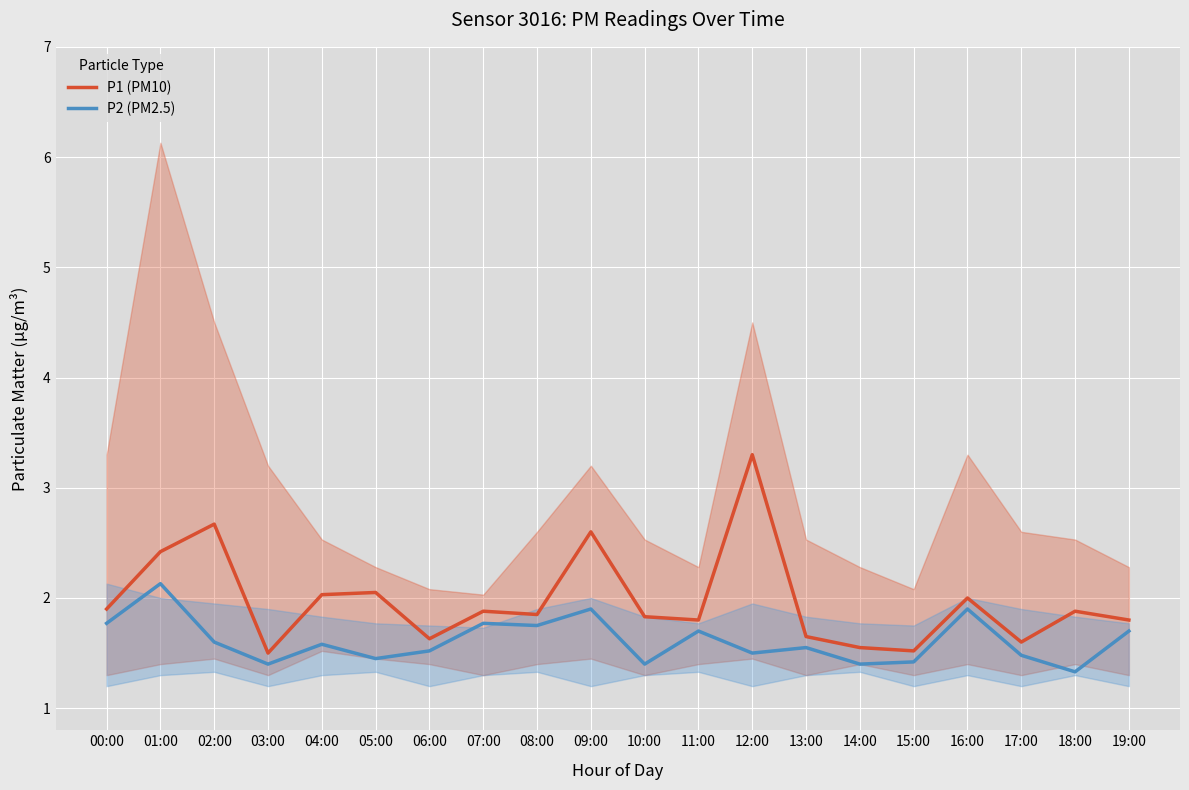

Which category has the lowest value in the P2 (PM2.5) series?

18:00